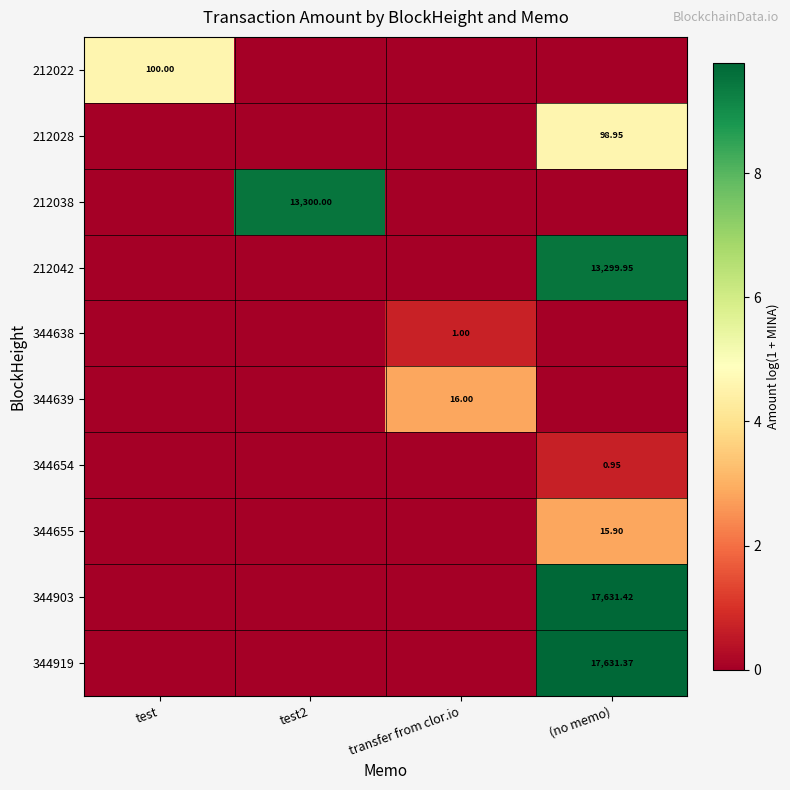

What is the total value across all series at test2?

9.5